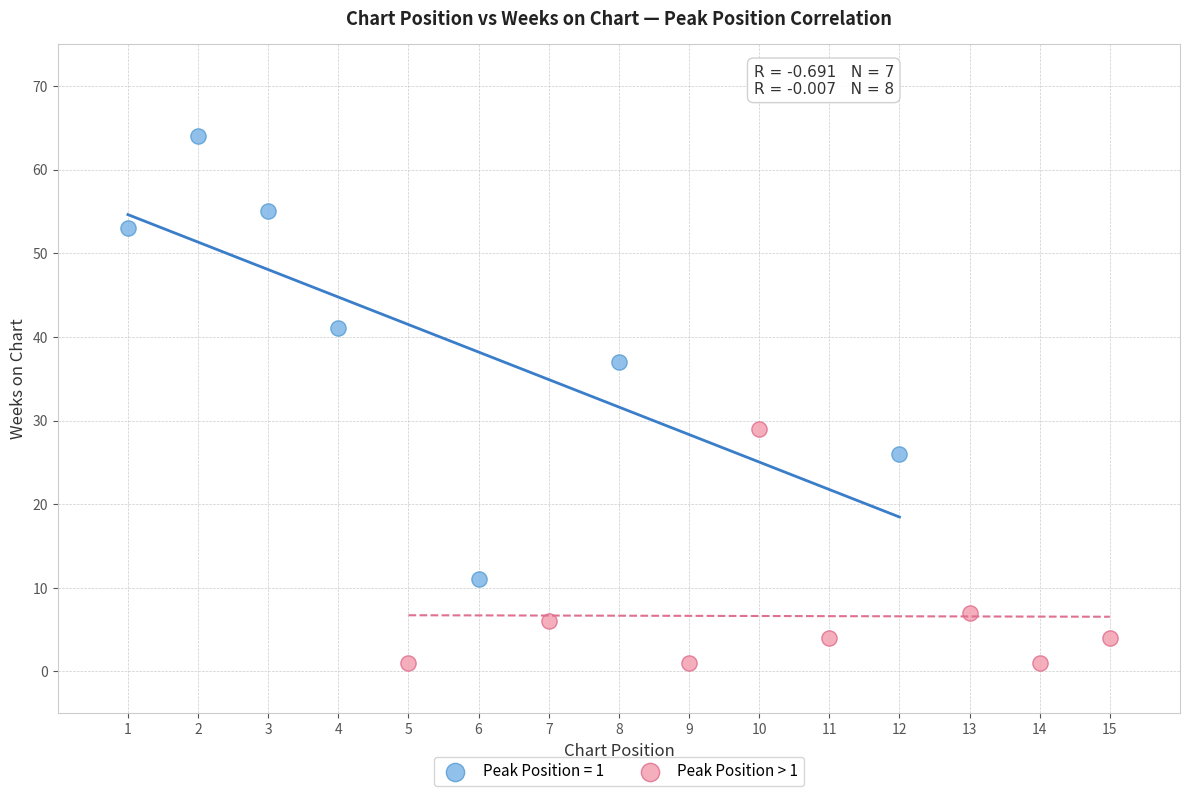

Which series contains the lowest Y value?

Peak Position > 1